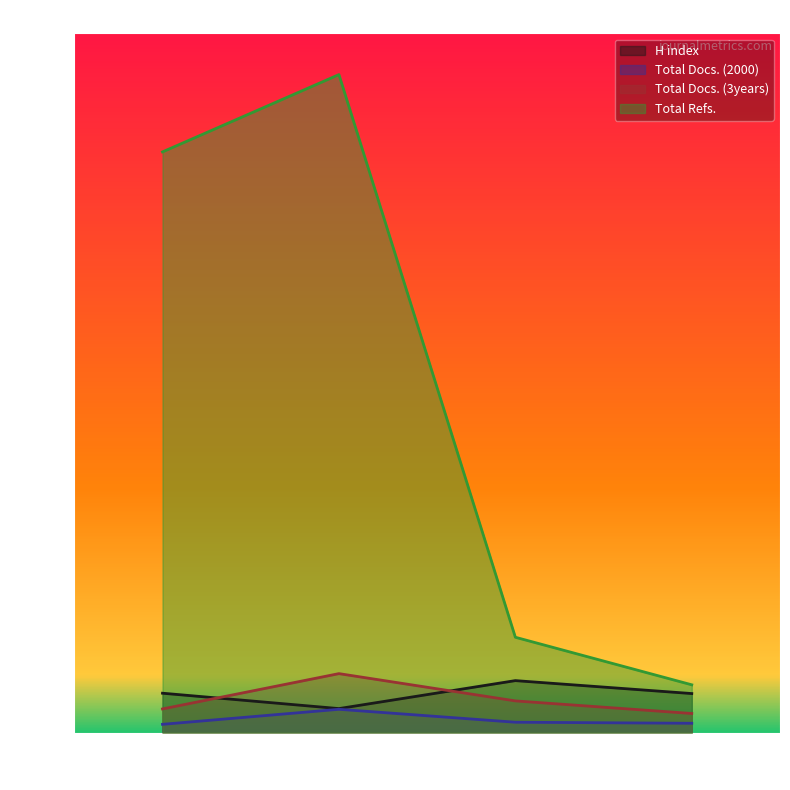

Reading right to left, list all the values displayed in this chart.

H index: Rank 4=112	Rank 3=149	Rank 2=69	Rank 1=113
Total Docs. (2000): Rank 4=27	Rank 3=30	Rank 2=67	Rank 1=24
Total Docs. (3years): Rank 4=55	Rank 3=91	Rank 2=169	Rank 1=68
Total Refs.: Rank 4=137	Rank 3=273	Rank 2=1882	Rank 1=1661